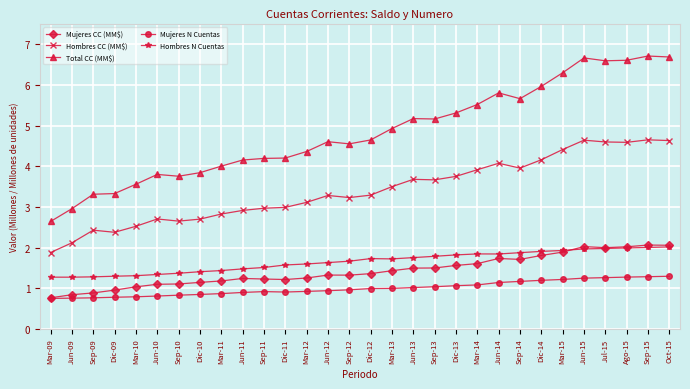

True or false: Total CC (MM$) has a value of 4.4 at Mar-12.

True